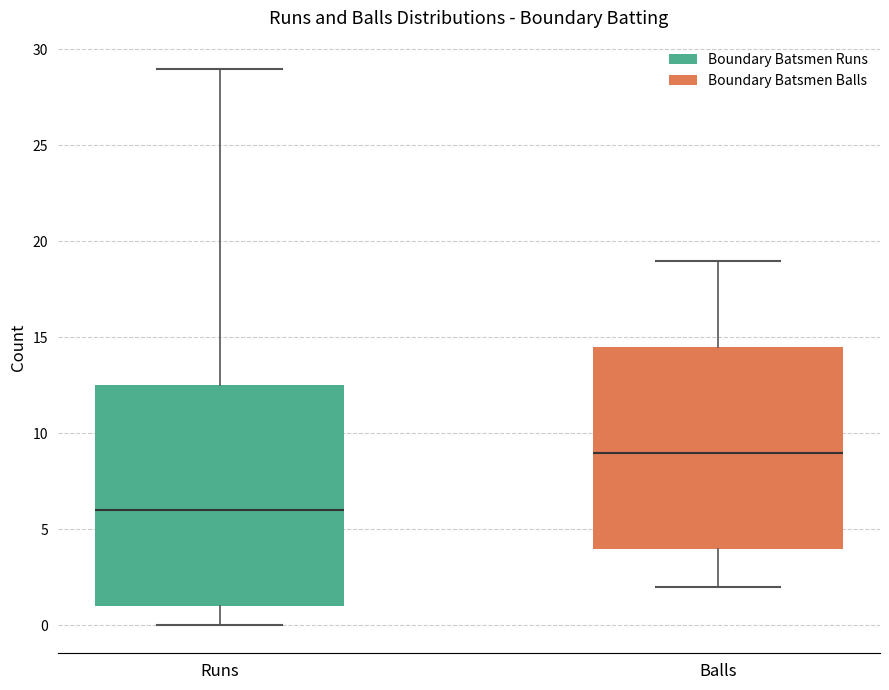

Comparing the boxes themselves (not the whiskers), which one is the tallest?

Runs